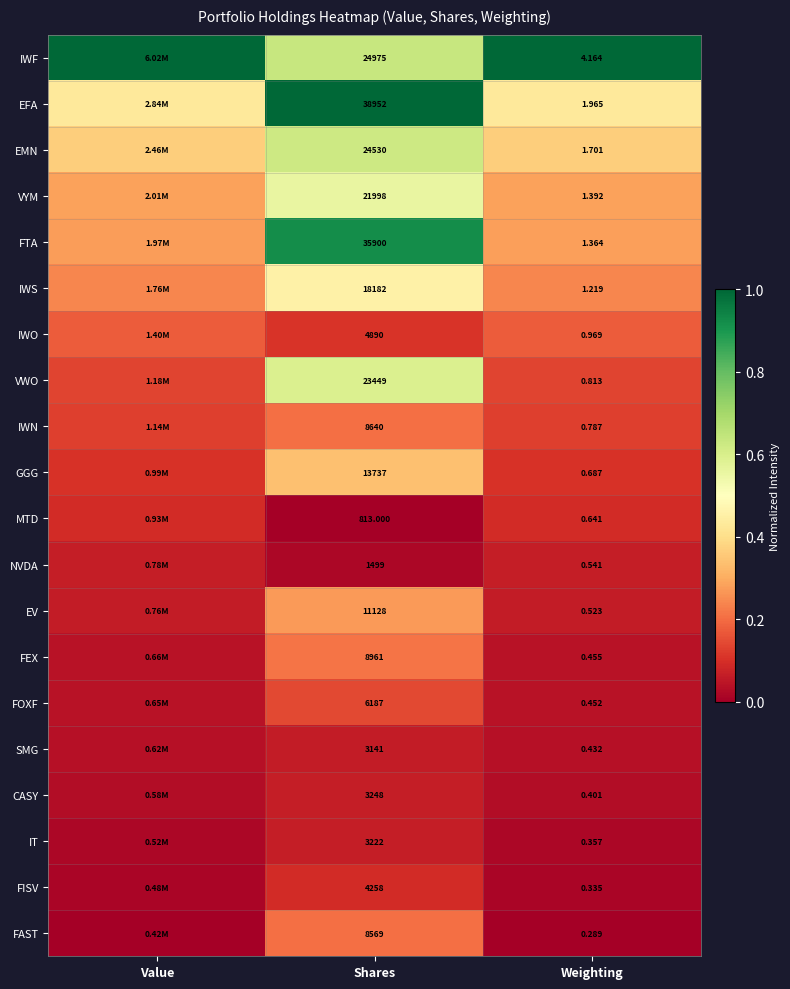

At which category does the chart reach its minimum across all series?

Shares